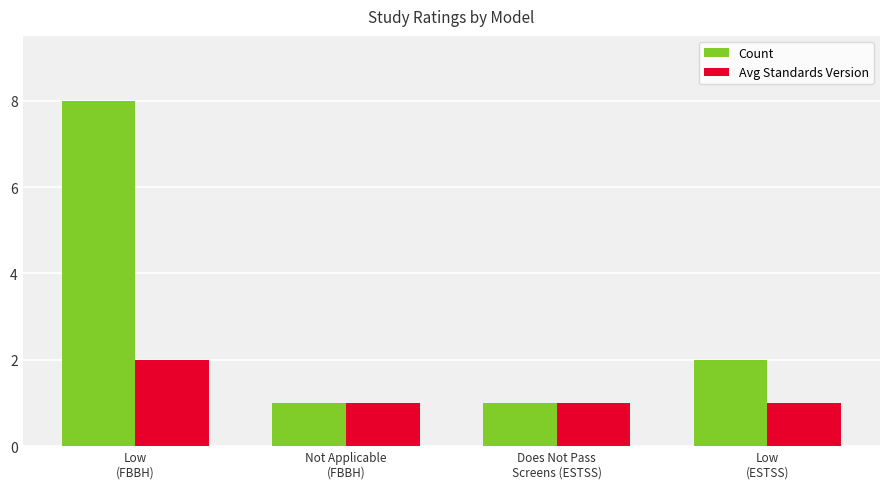

Which series has the largest total across all categories?

Count